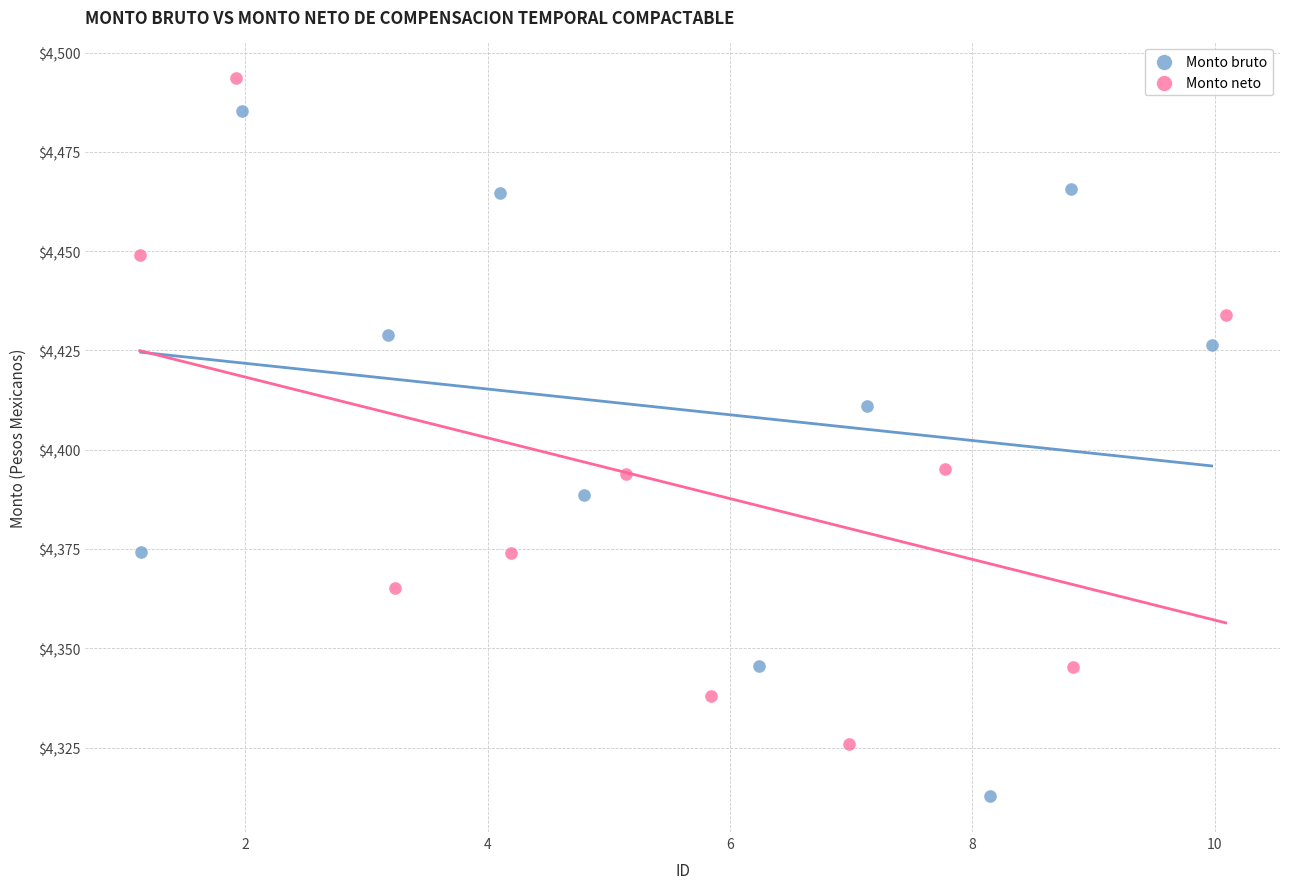

Which series reaches the minimum Y coordinate?

Monto bruto